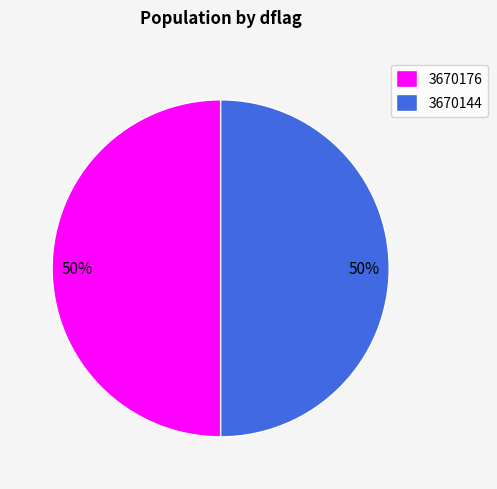

To the nearest percent, what is the combined percentage of 3670144 and 3670176?

100%